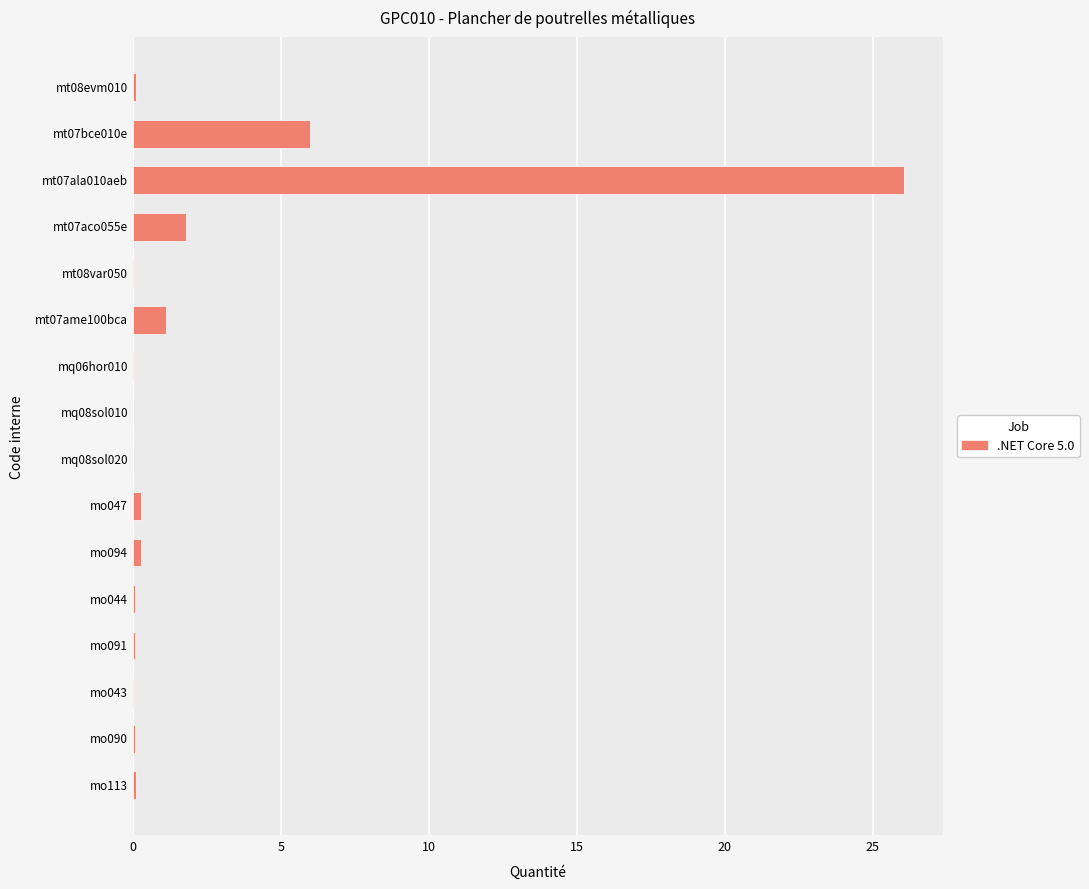

At which label is the value closest to 13?

mt07bce010e